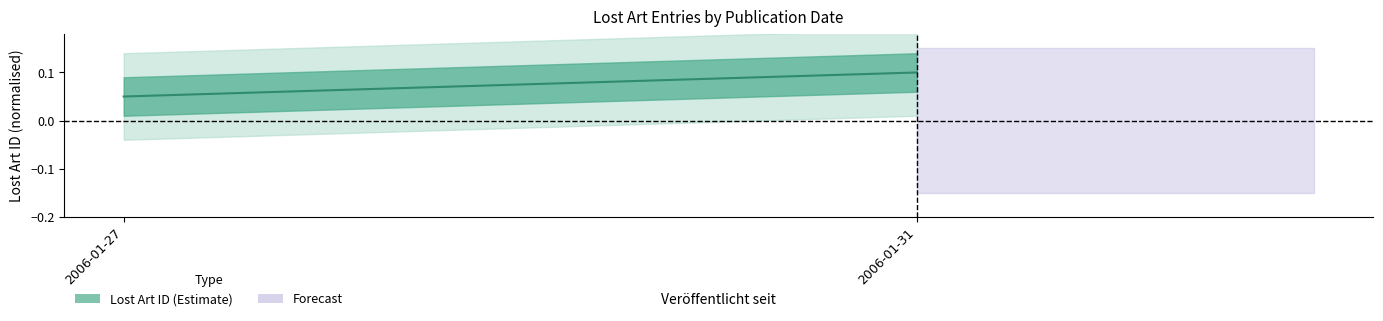

What is the greatest value displayed?

0.1